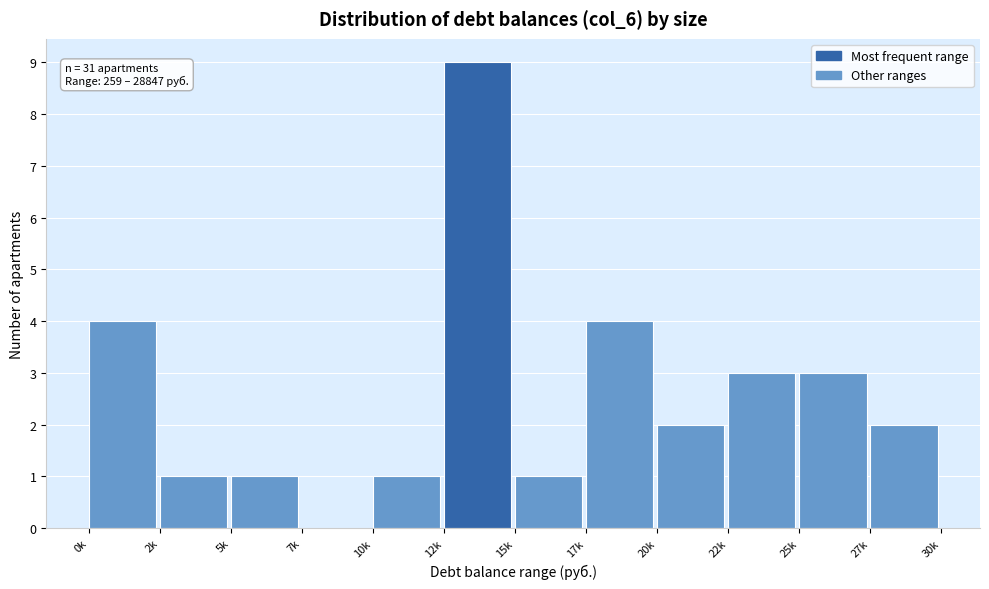

Reading left to right, transcribe all the data shown in this chart.

0k=4	2k=1	5k=1	7k=0	10k=1	12k=9	15k=1	17k=4	20k=2	22k=3	25k=3	27k=2